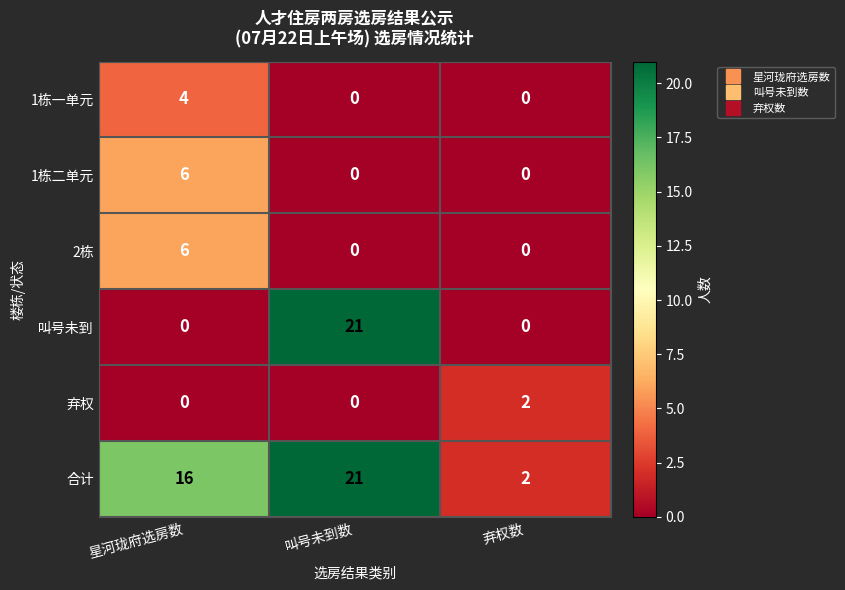

Reading right to left, list all the values displayed in this chart.

1栋一单元: 弃权数=0	叫号未到数=0	星河珑府选房数=4
1栋二单元: 弃权数=0	叫号未到数=0	星河珑府选房数=6
2栋: 弃权数=0	叫号未到数=0	星河珑府选房数=6
叫号未到: 弃权数=0	叫号未到数=21	星河珑府选房数=0
弃权: 弃权数=2	叫号未到数=0	星河珑府选房数=0
合计: 弃权数=2	叫号未到数=21	星河珑府选房数=16